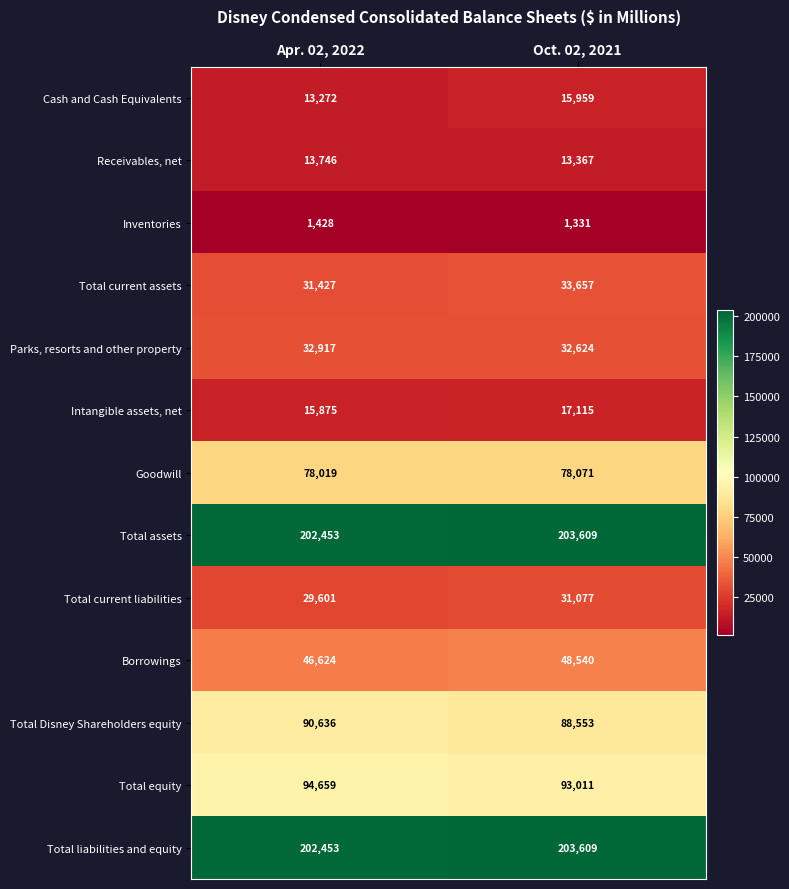

Is it true that Total current assets equals 12909 at Apr. 02, 2022?

False